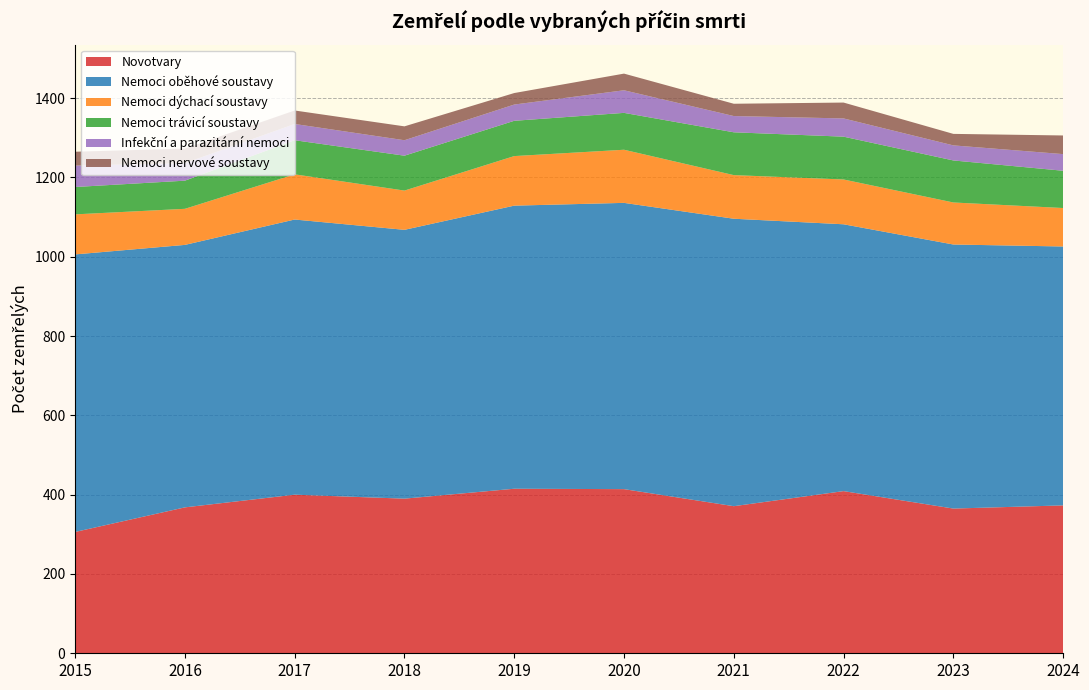

Reading left to right, what are all the values shown in this chart?

Novotvary: 306	368	400	390	415	414	371	409	365	373
Nemoci oběhové soustavy: 700	662	694	678	714	722	725	673	666	653
Nemoci dýchací soustavy: 101	91	114	99	125	134	110	113	106	97
Nemoci trávicí soustavy: 69	71	86	88	89	93	108	108	106	94
Infekční a parazitární nemoci: 54	44	41	39	41	57	41	46	38	42
Nemoci nervové soustavy: 35	37	34	35	29	42	31	40	29	47